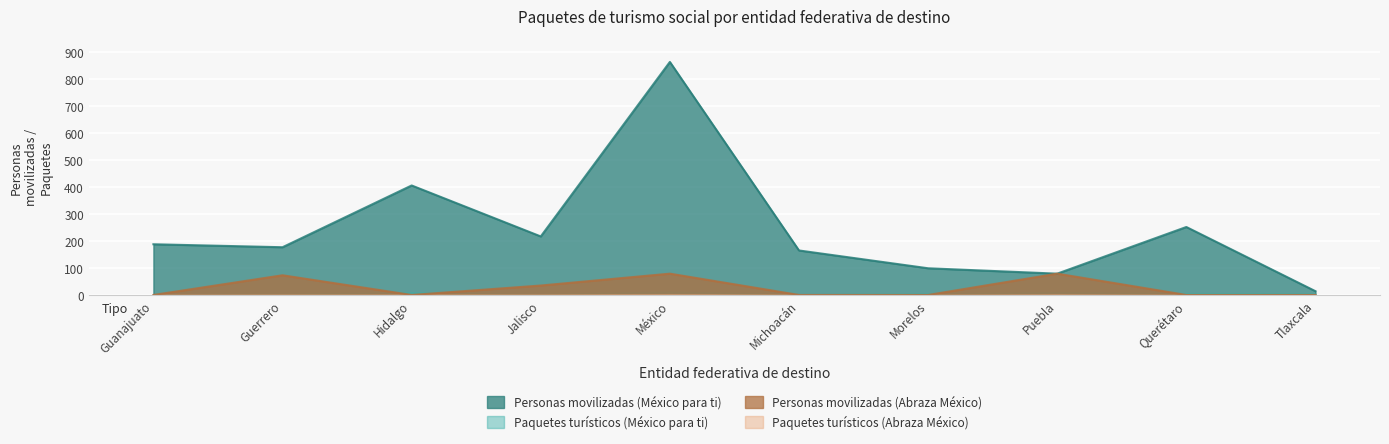

True or false: Personas movilizadas (Abraza México) has more than 2 interior local peaks.

True